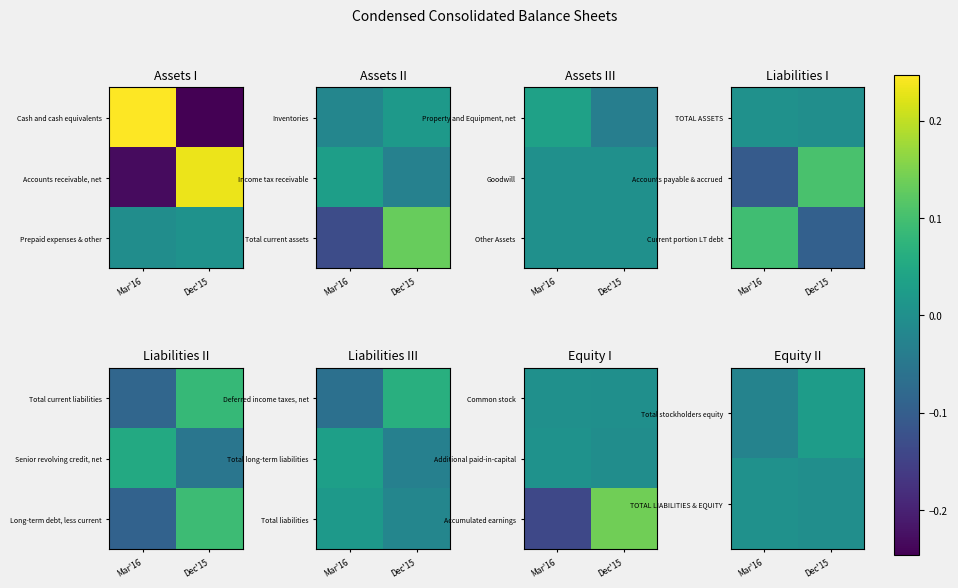

Is it true that Accumulated earnings equals -0.1 at Mar'16?

True